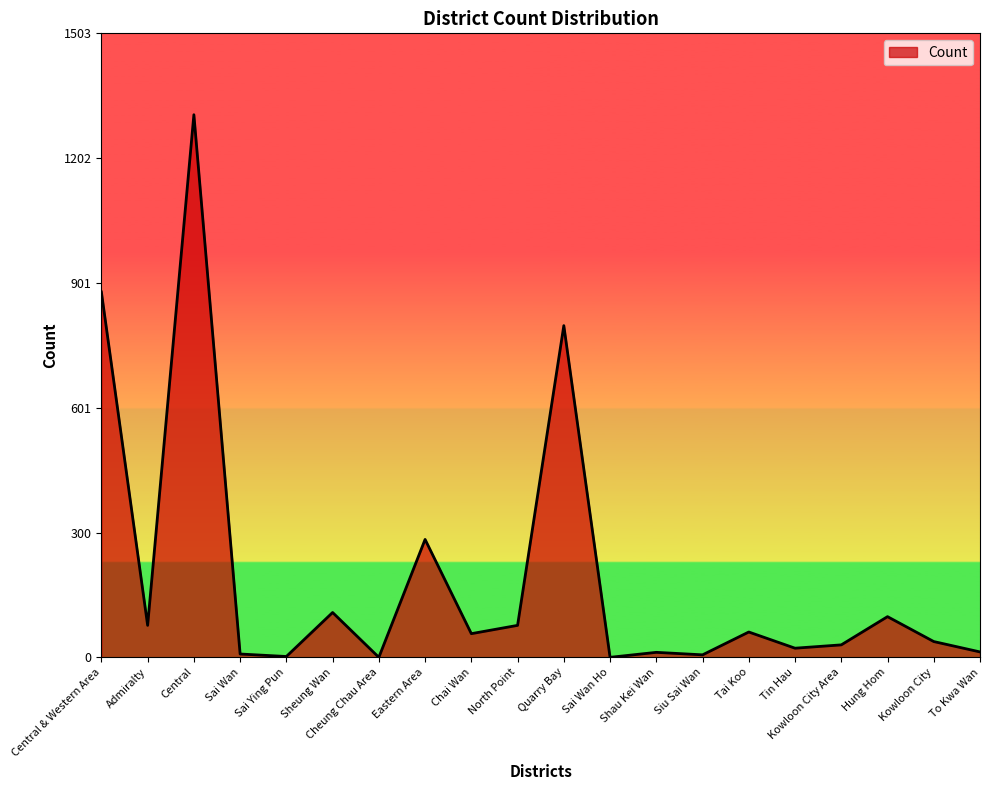

Is it true that the value at Sai Wan is 8?

True